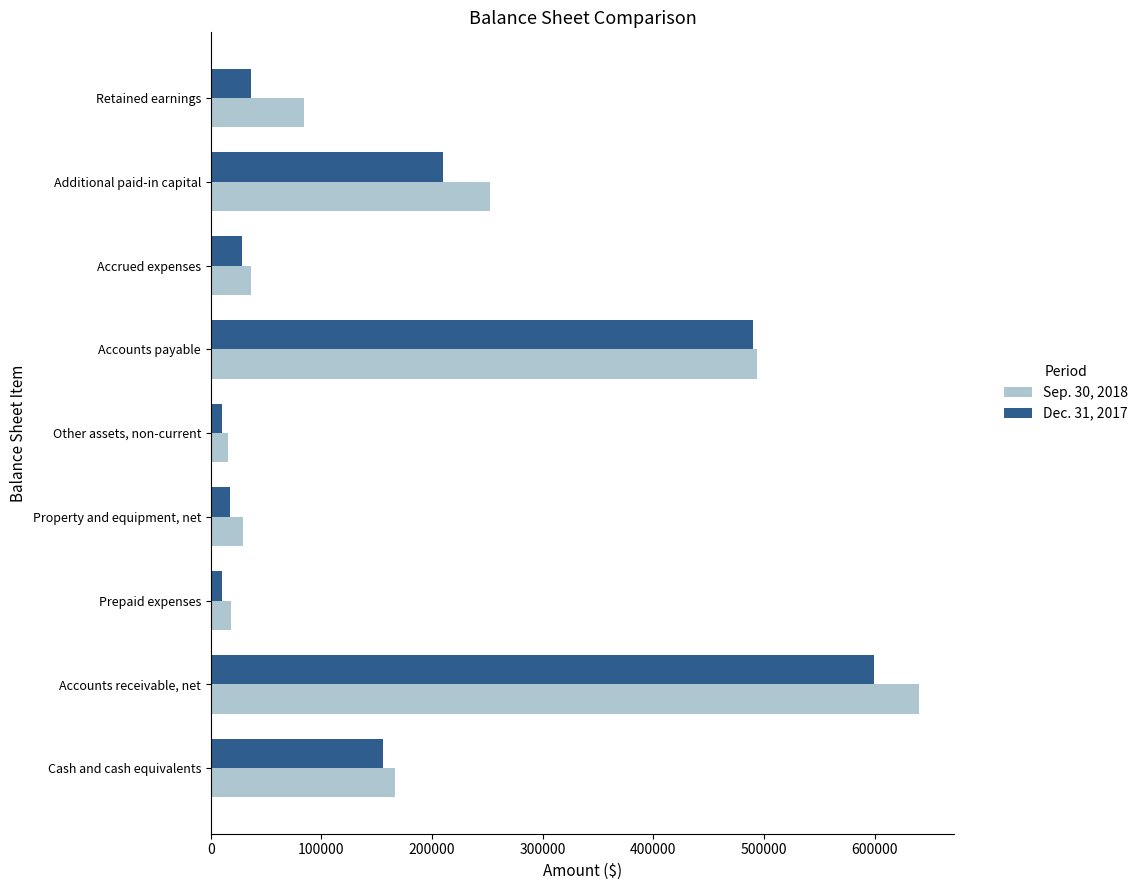

What is the total value across all series at Additional paid-in capital?

461932